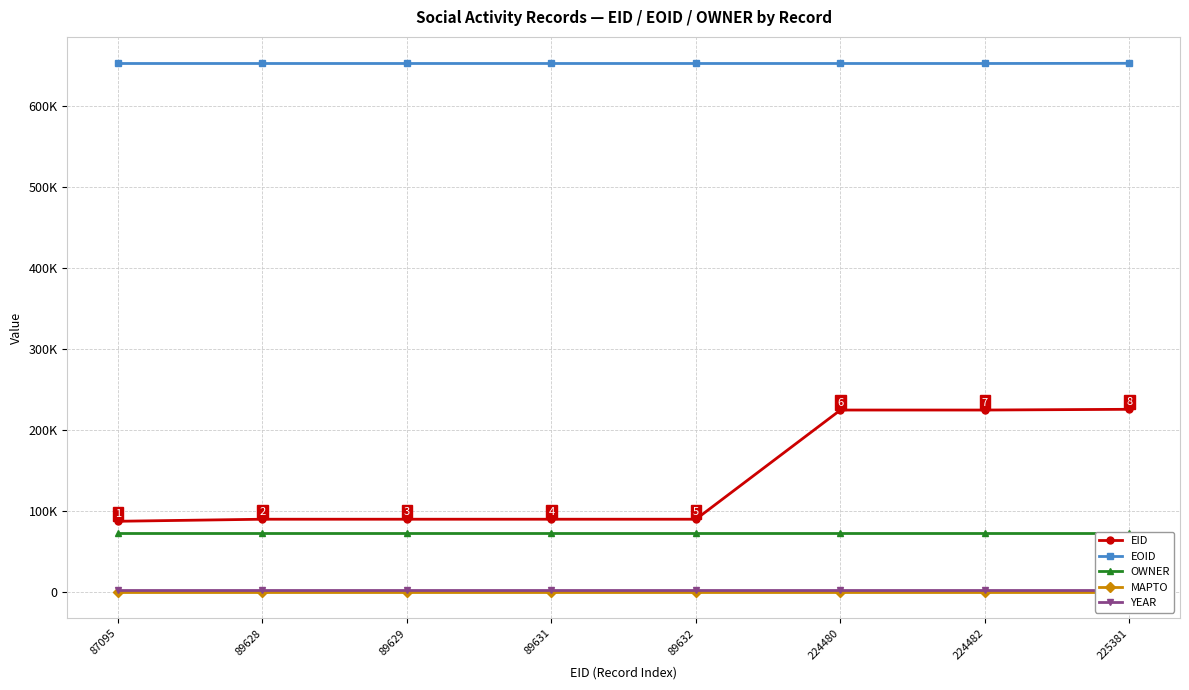

True or false: EOID and YEAR cross at least once.

False